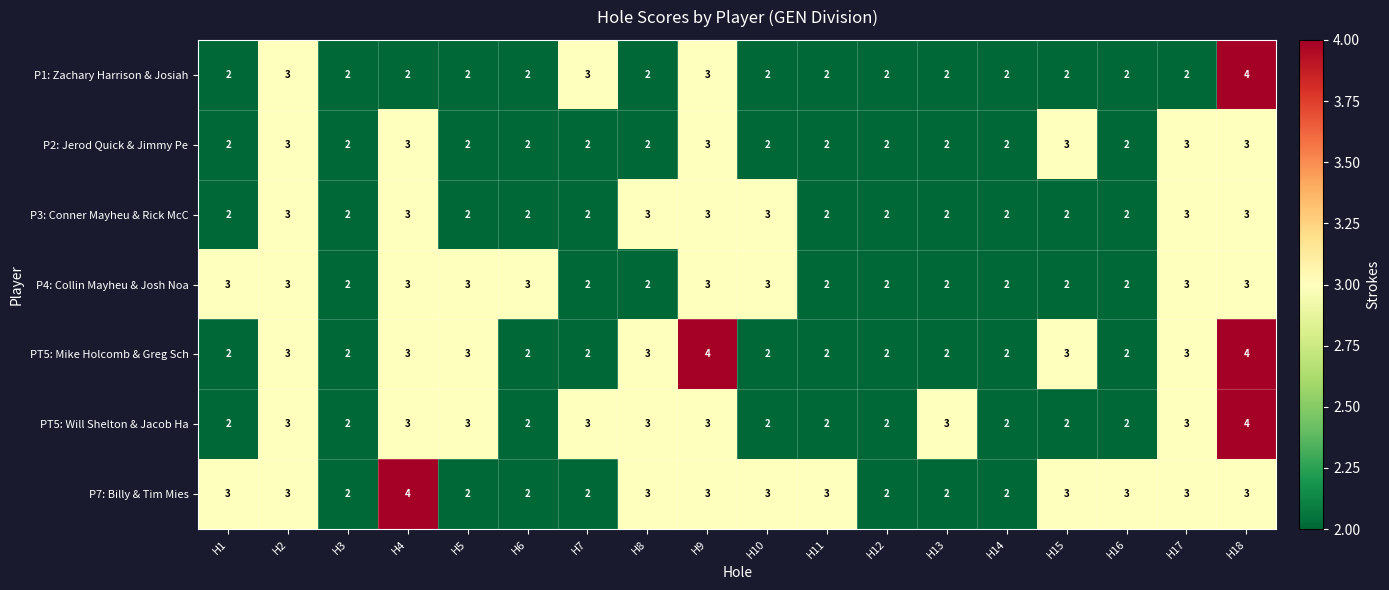

What is the smallest value displayed?

2